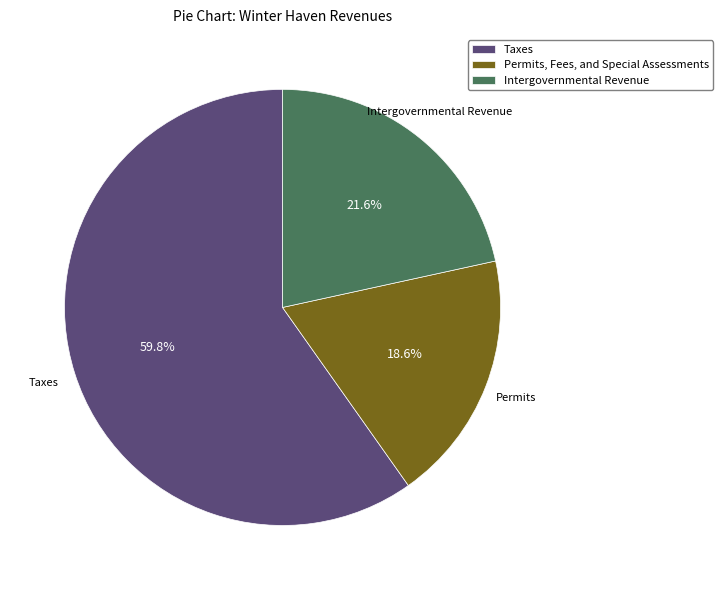

Count the number of slices in the pie.

3